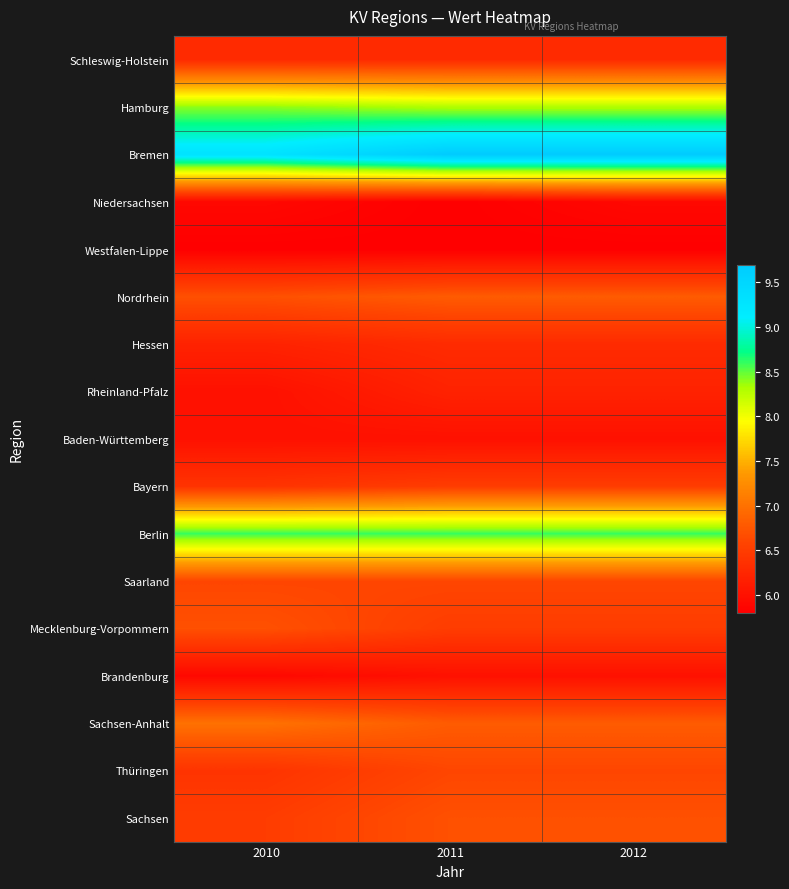

What is the spread (max minus min) of values at 2011?

3.9